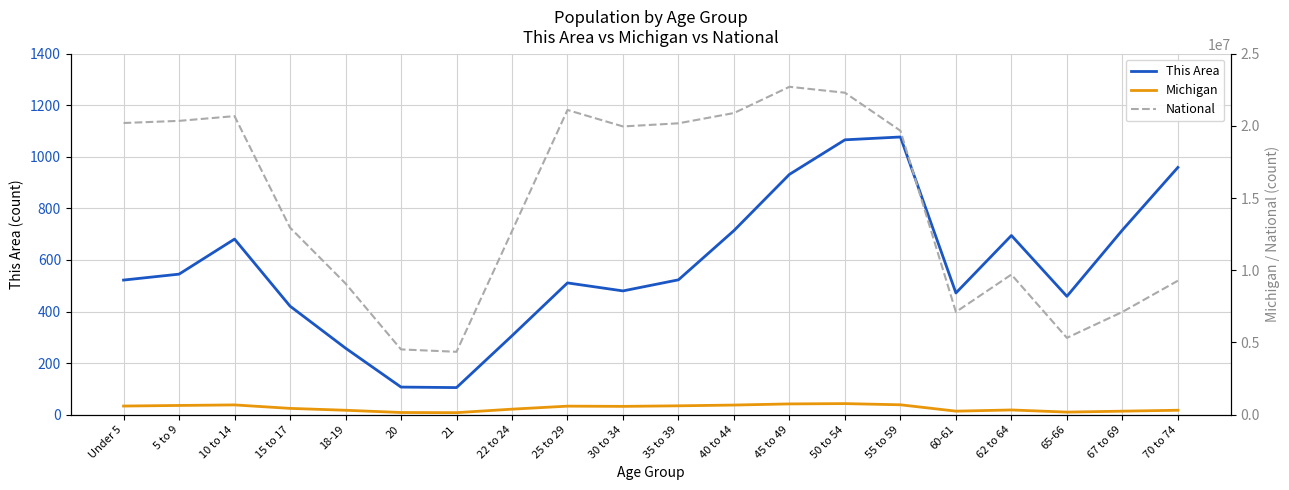

Does the chart display data point markers on the line(s)?

No